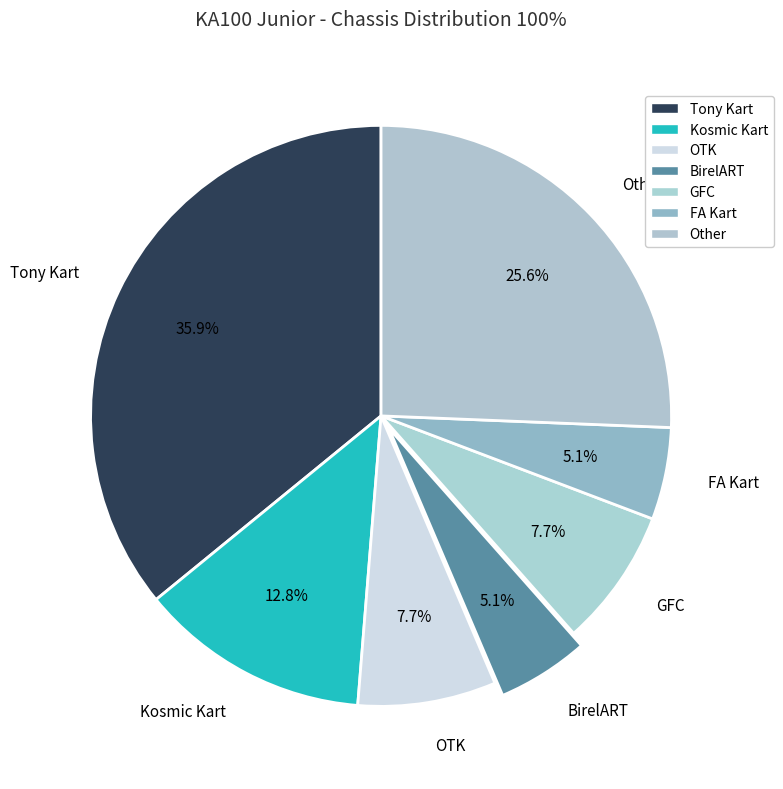

The Tony Kart slice represents 24% of the pie. True or false?

False